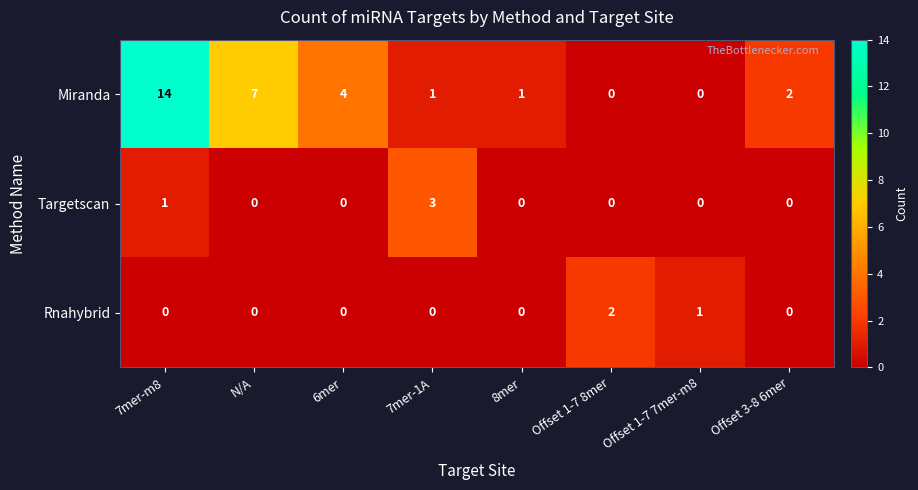

Which series has the largest total across all categories?

Miranda